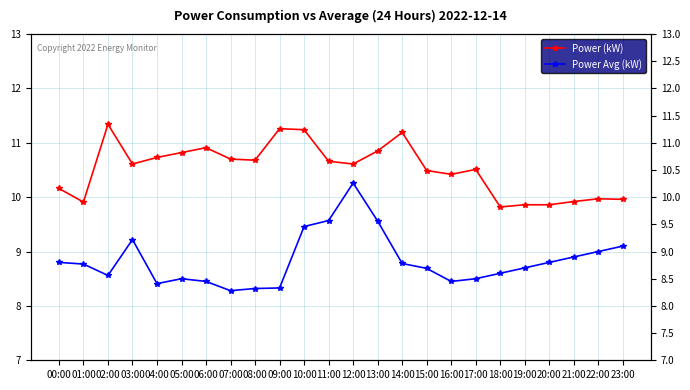

True or false: Power Avg (kW) and Power (kW) cross at least once.

False